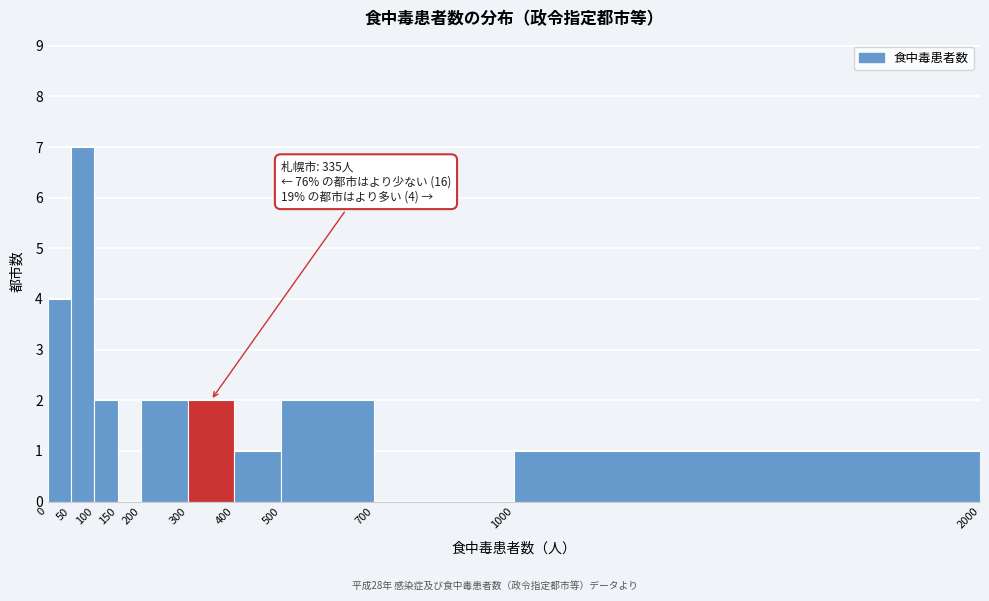

Over which range of the x-axis is the bar tallest?

50 to 100